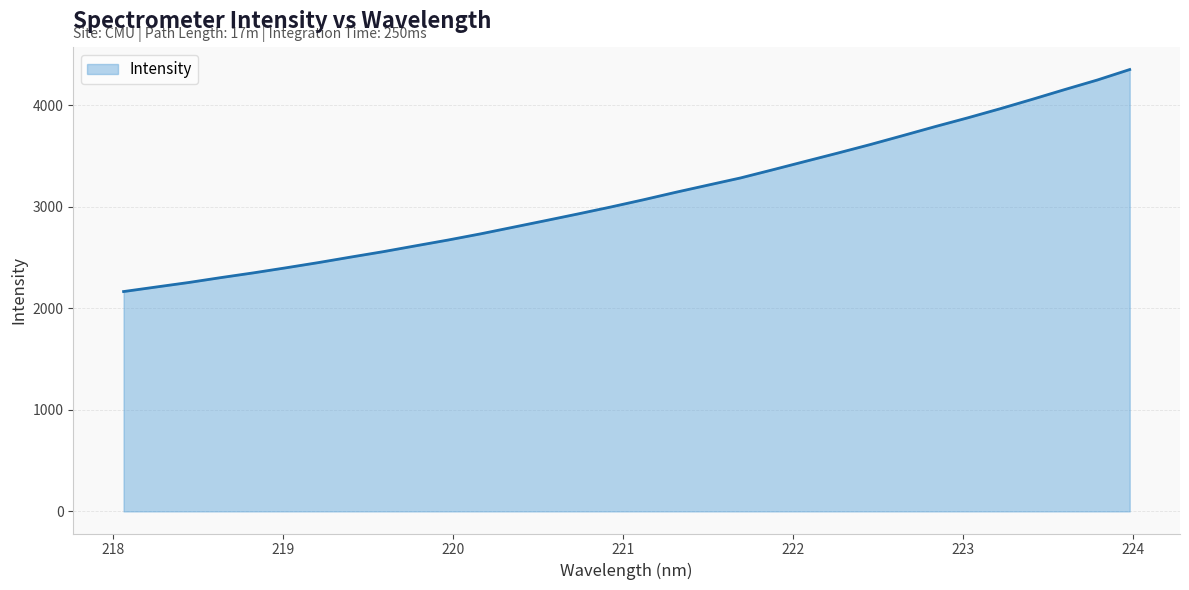

What is the smallest value displayed?

2166.2